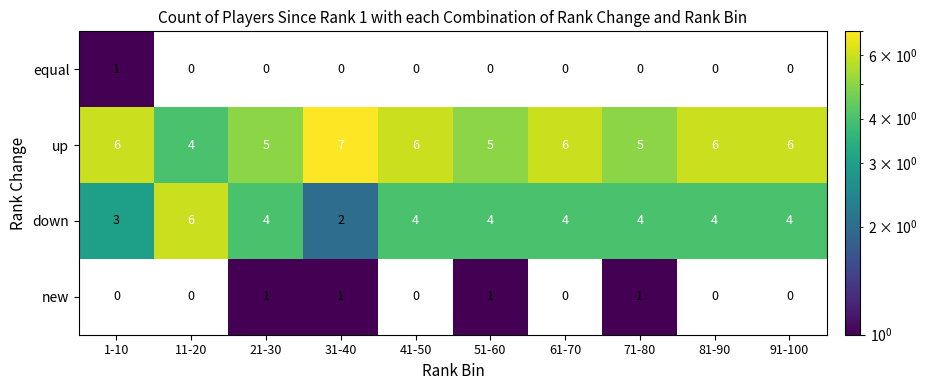

At 71-80, list the series in order from smallest to largest.

equal, new, down, up